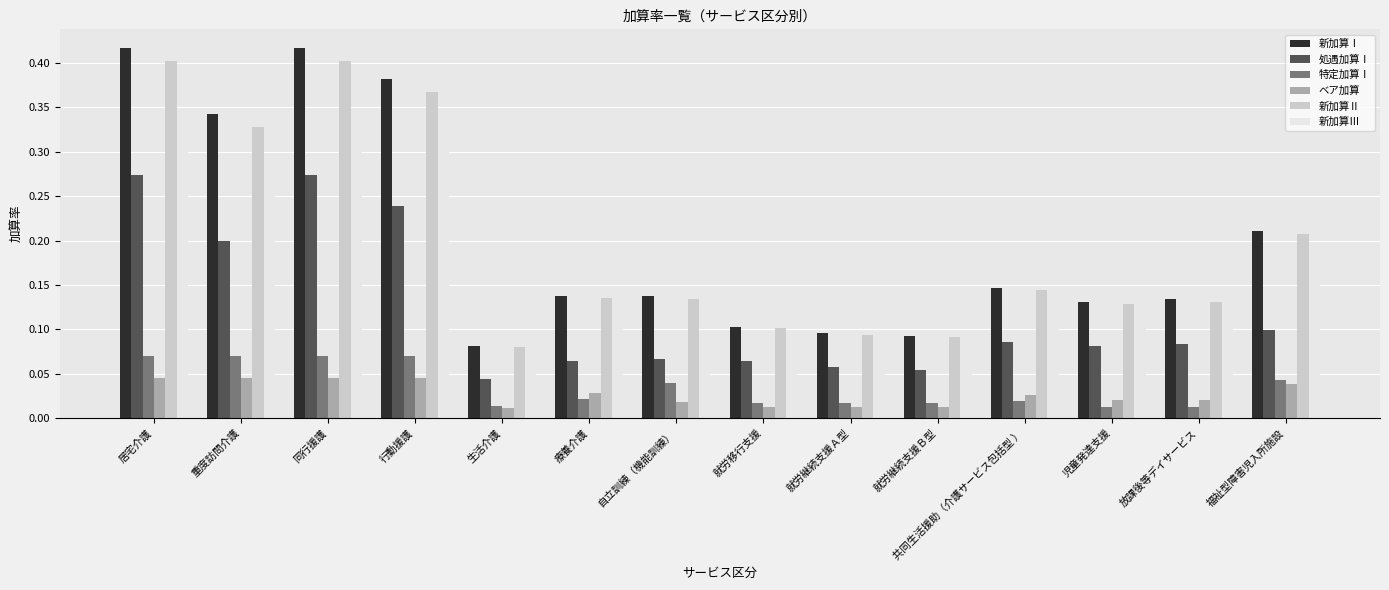

What are all the series names shown in the legend?

新加算Ⅰ, 処遇加算Ⅰ, 特定加算Ⅰ, ベア加算, 新加算Ⅱ, 新加算Ⅲ